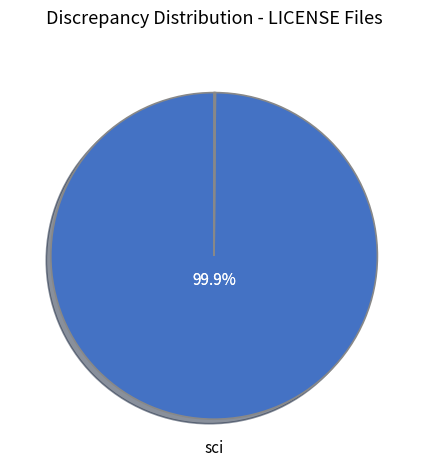

Does any single category account for the majority?

Yes